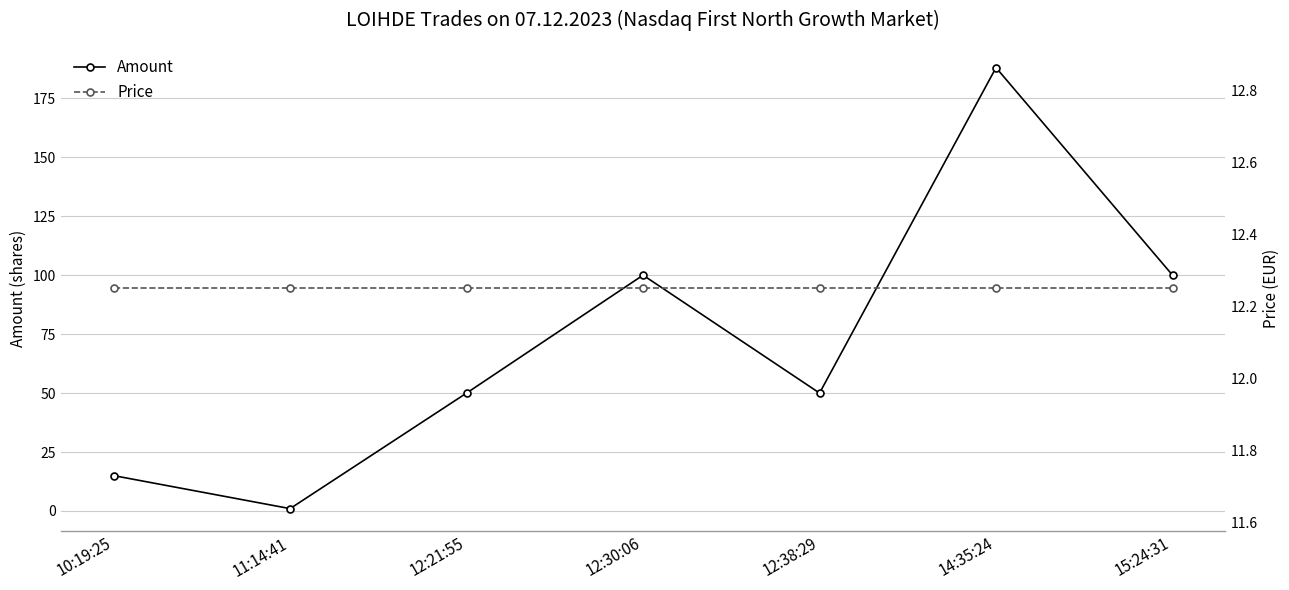

At which category does the chart reach its minimum across all series?

11:14:41